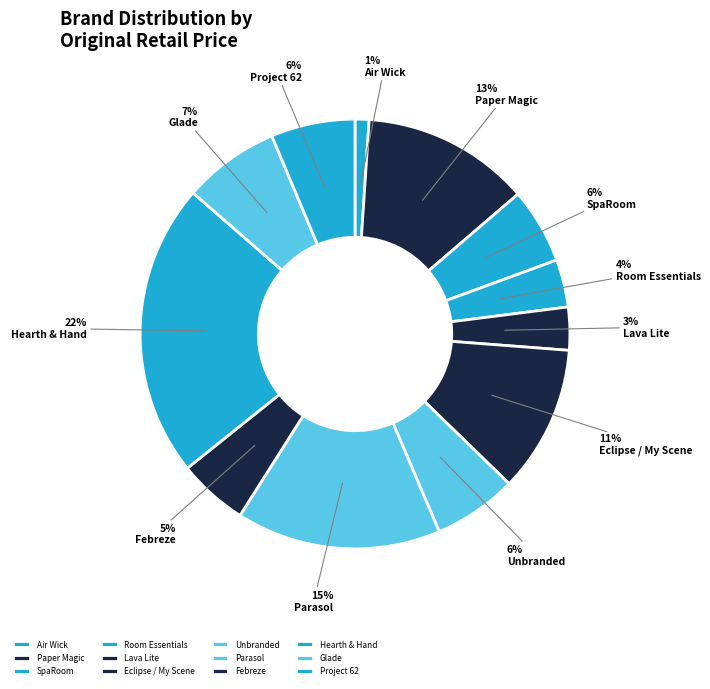

Count the number of slices in the pie.

12